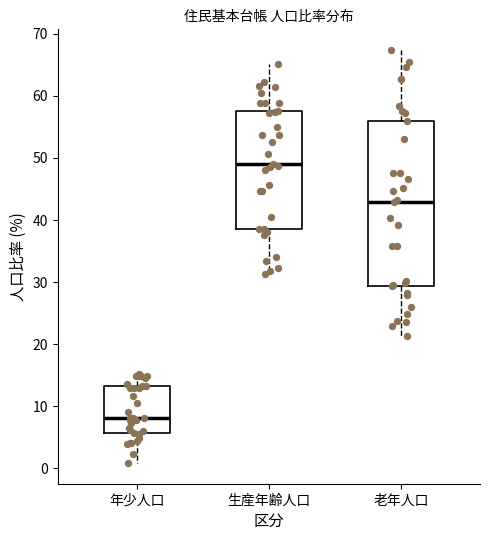

Which box's median line is the highest?

生産年齢人口